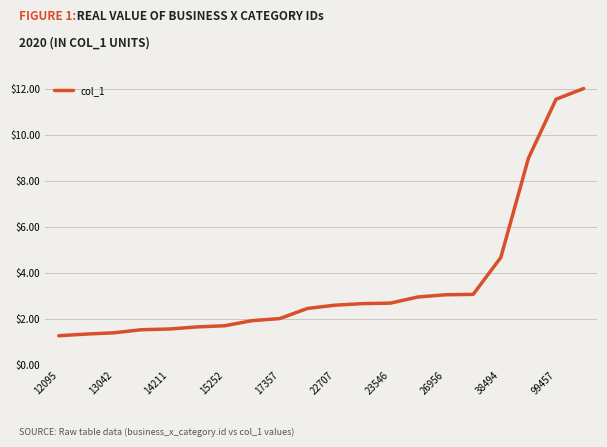

What is the smallest value displayed?

1.3